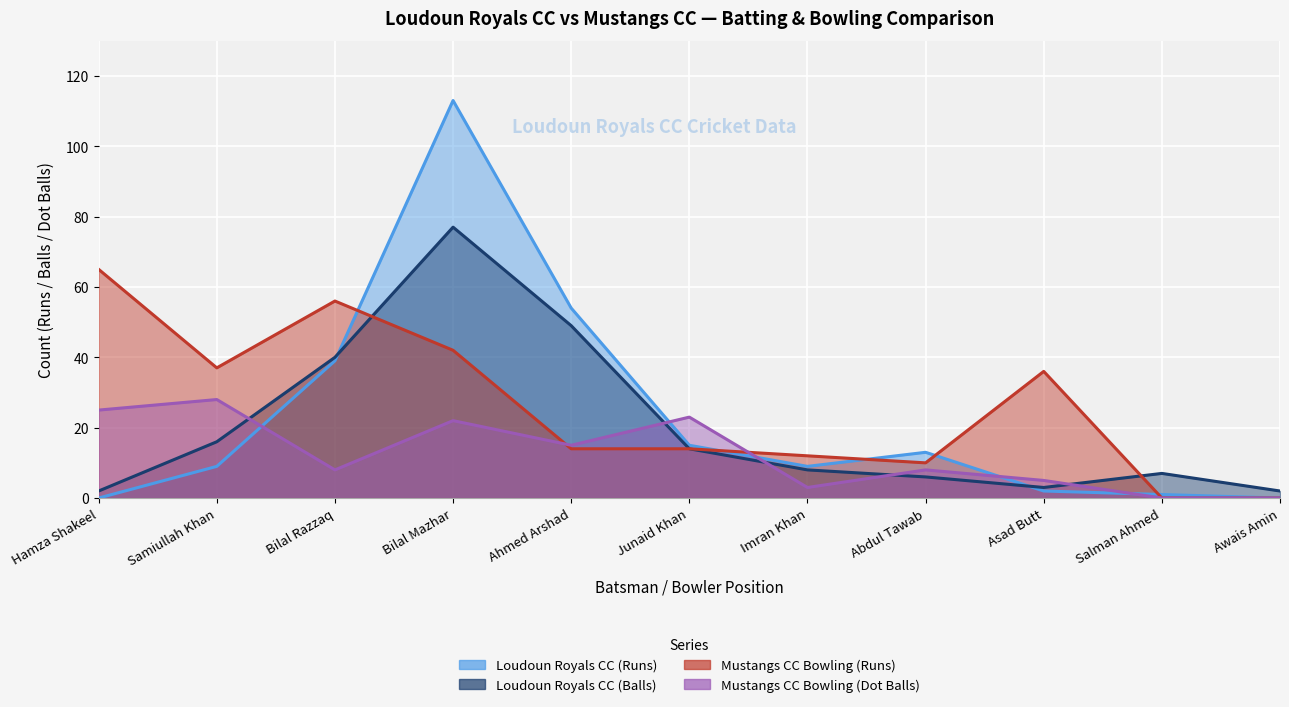

What are all the series names shown in the legend?

Loudoun Royals CC (Runs), Loudoun Royals CC (Balls), Mustangs CC Bowling (Runs), Mustangs CC Bowling (Dot Balls)